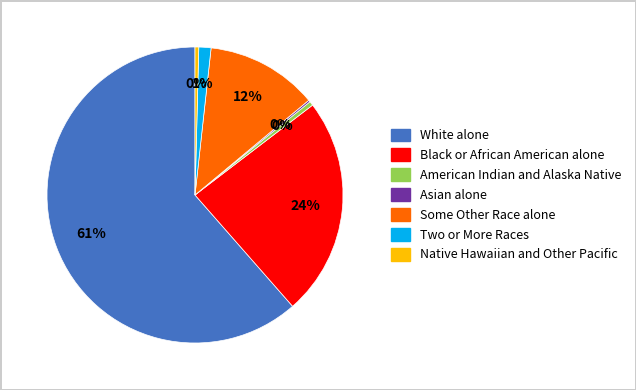

Combined, do Some Other Race alone and American Indian and Alaska Native account for over 50%?

No